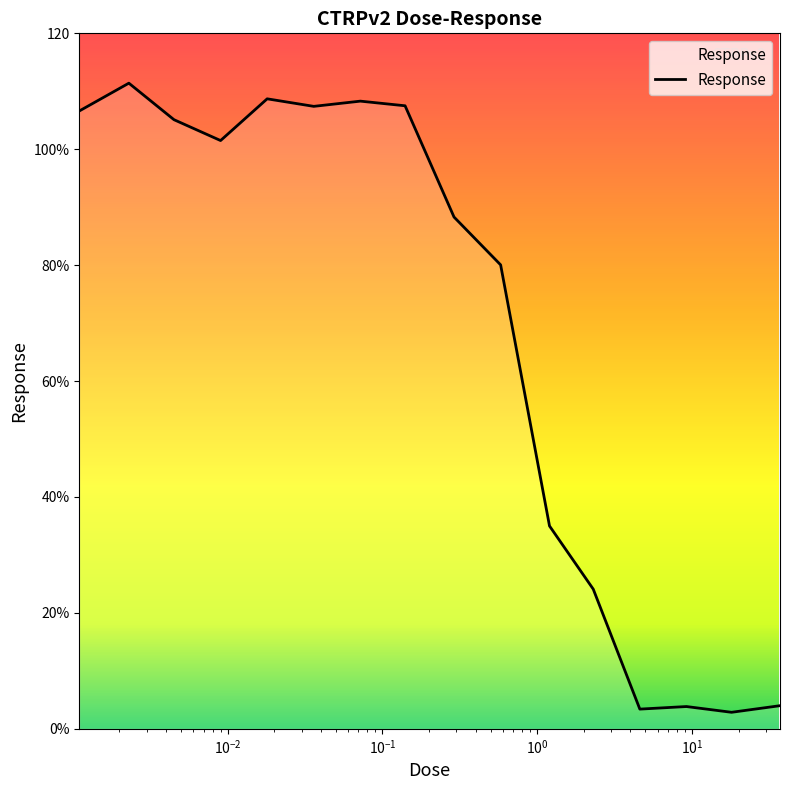

What is the value of the 10th point from the left?

80.0